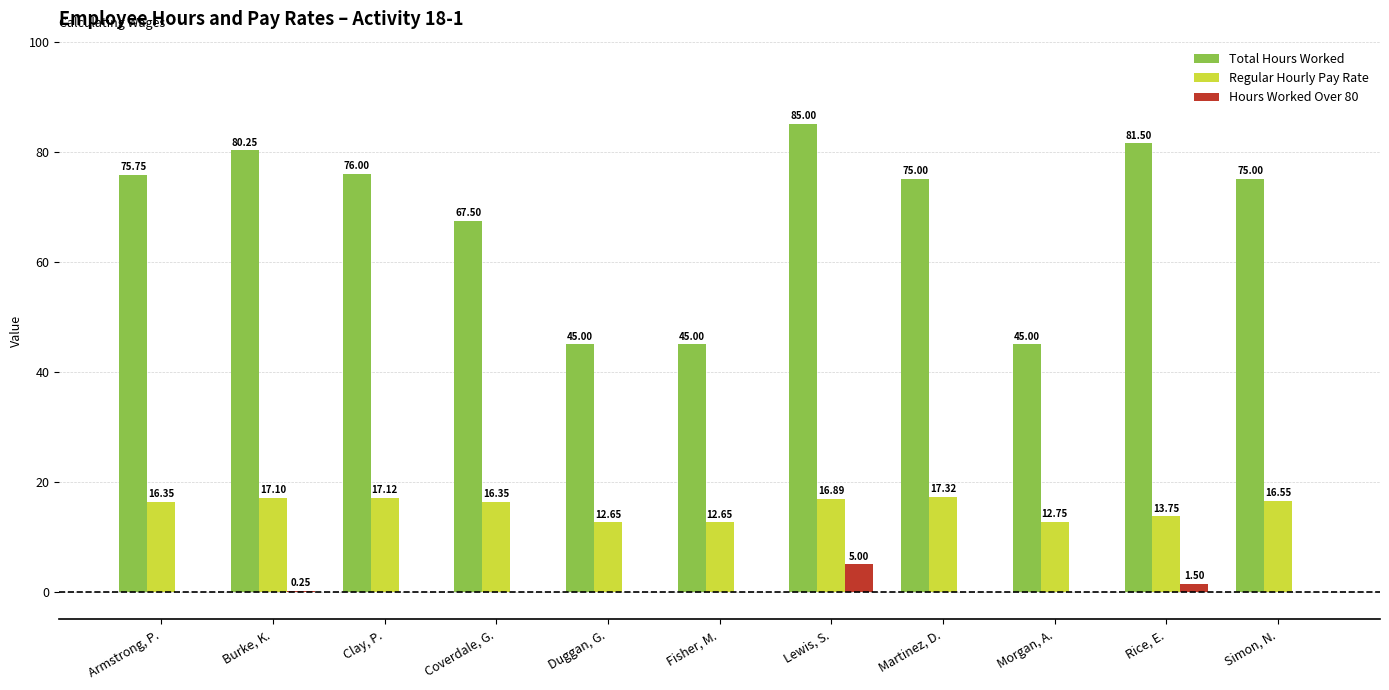

What is the sum of all Total Hours Worked values?

751.0